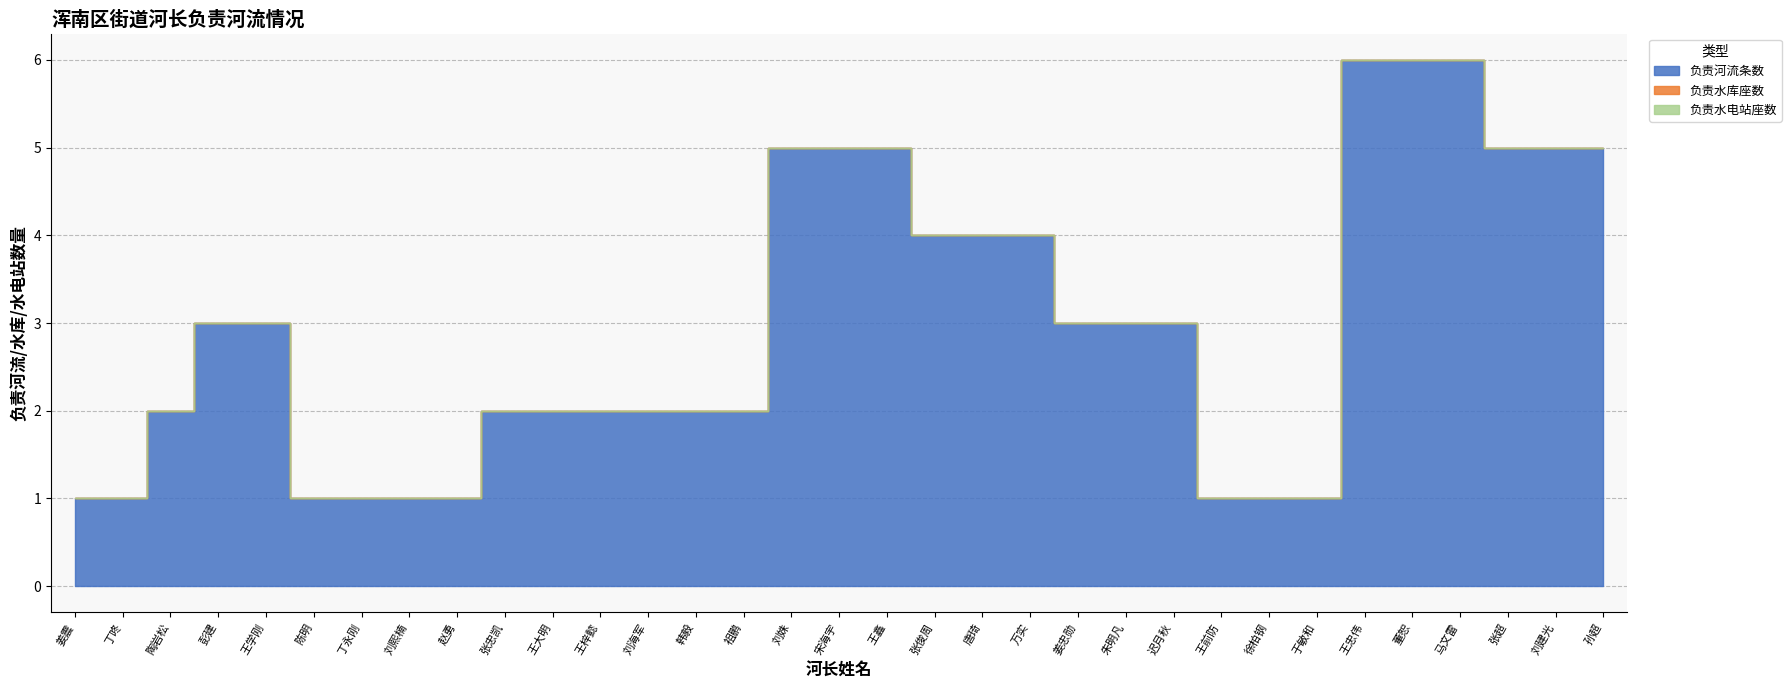

How many 负责河流条数 values are between 1 and 5?

30